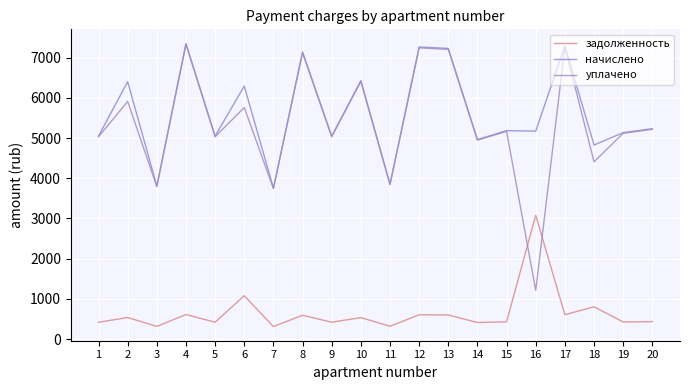

At how many categories does at least one series exceed 5560?

8